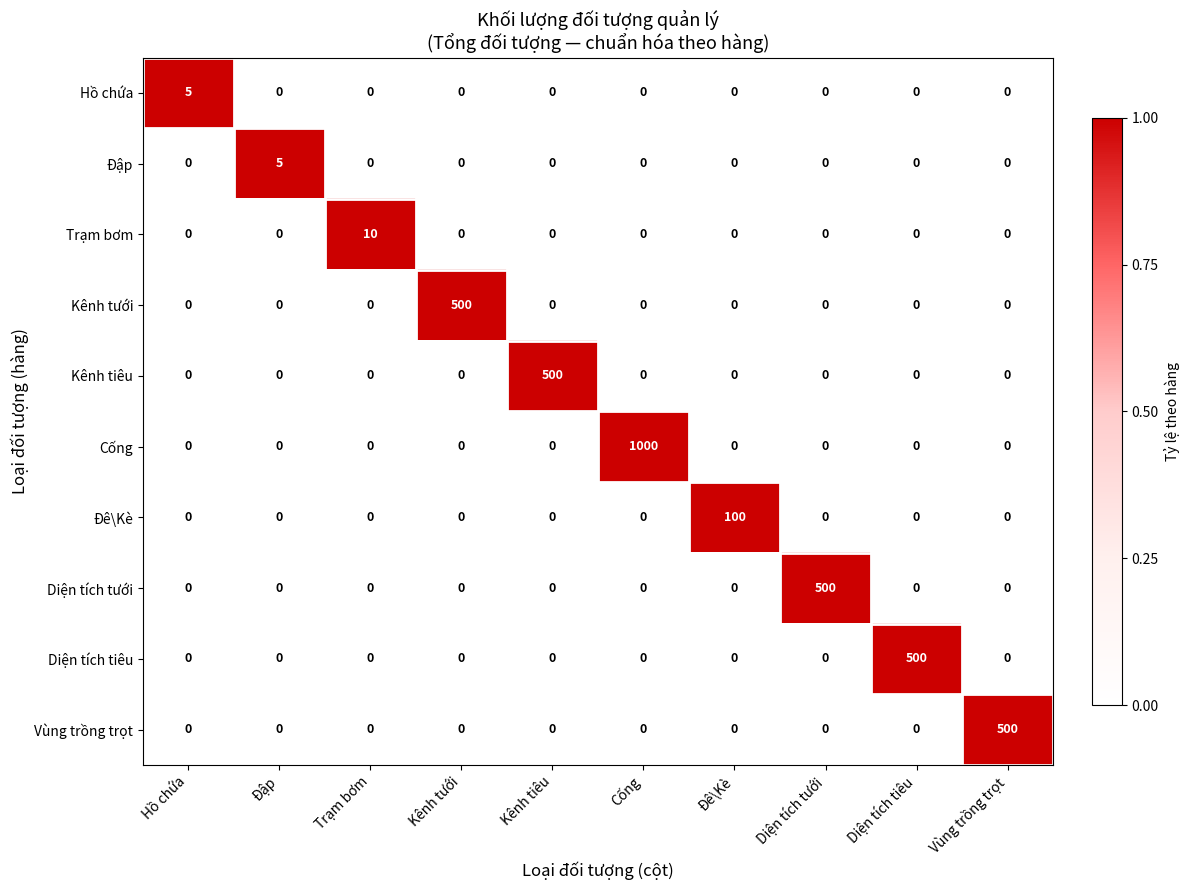

Read the Vùng trồng trọt value at Vùng trồng trọt, to the nearest 10.

500